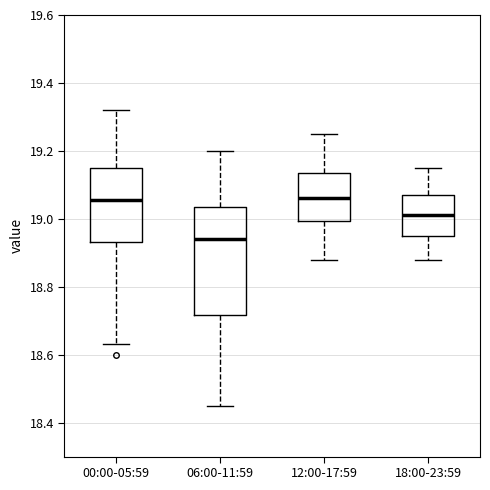

Reading left to right, transcribe this box plot: for each box, give where its median line is, the range the box spans, and where its two whiskers end, as read against the y-axis. The values are not printed on the chart, so give them approximately, as read against the axis.

00:00-05:59: median 19.06, box 18.94 to 19.16, whiskers 18.64 to 19.32
06:00-11:59: median 18.94, box 18.72 to 19.04, whiskers 18.46 to 19.20
12:00-17:59: median 19.06, box 19.00 to 19.14, whiskers 18.88 to 19.26
18:00-23:59: median 19.02, box 18.96 to 19.08, whiskers 18.88 to 19.16